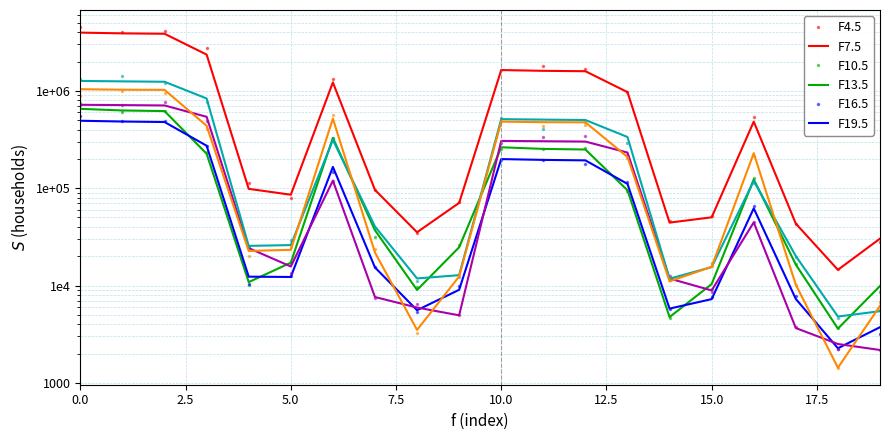

True or false: F13.5 has more than 2 points higher than both neighbors.

True